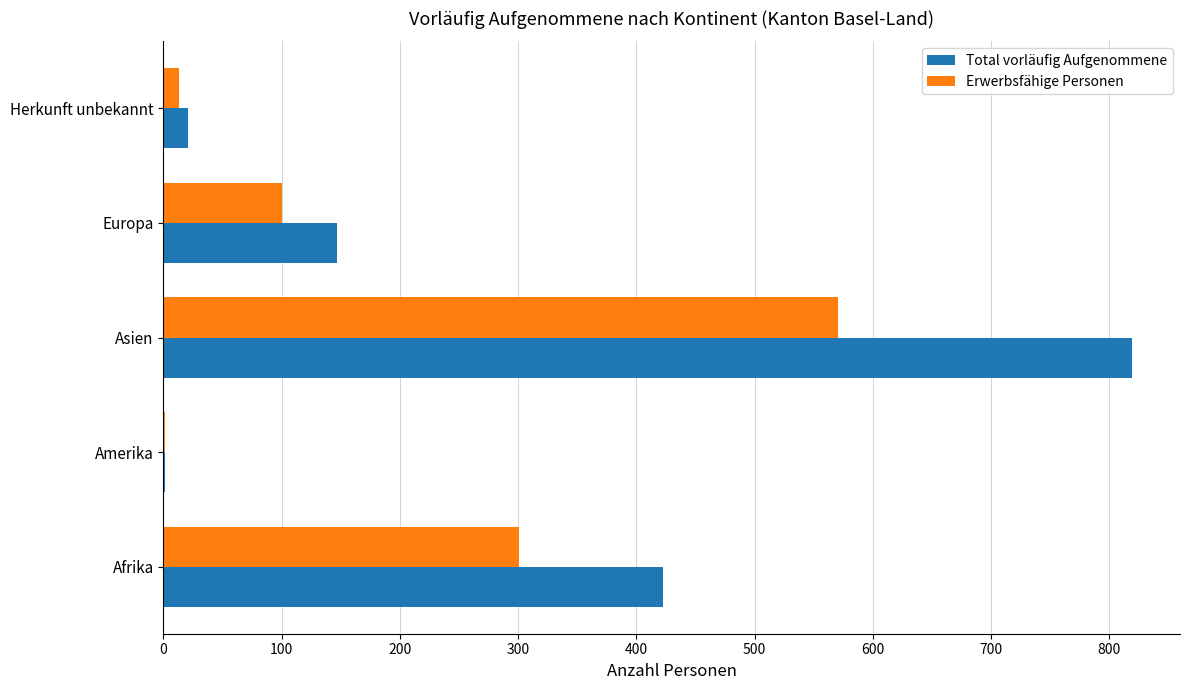

Which series has the largest total across all categories?

Total vorläufig Aufgenommene